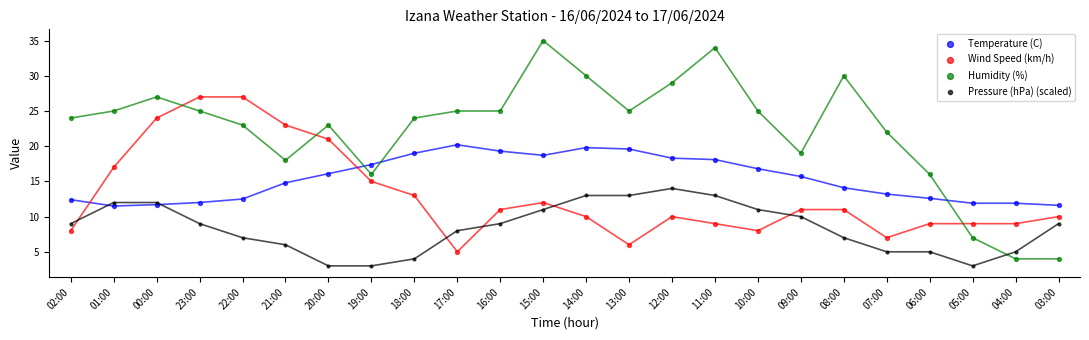

Which series has the largest Y range (max minus min)?

Humidity (%)